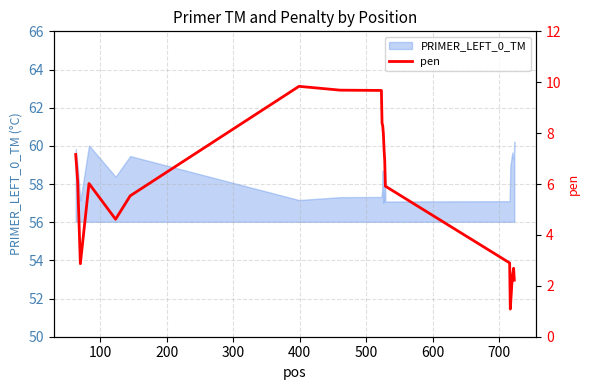

What is the maximum value for PRIMER_LEFT_0_TM?

60.2